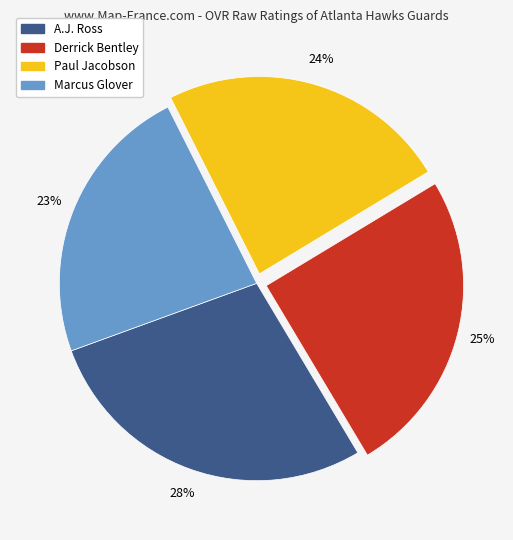

Is it true that Paul Jacobson is 24% of the pie?

True